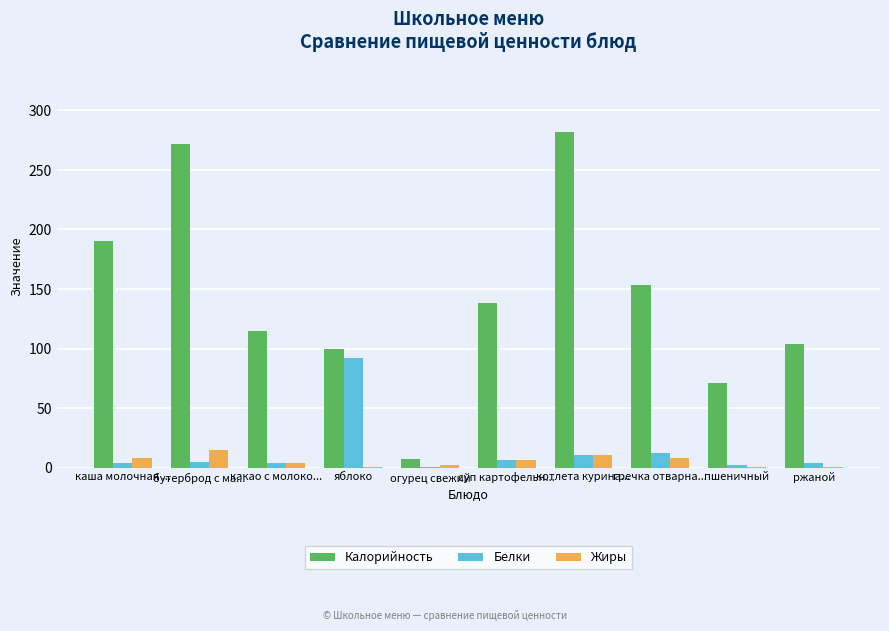

What is the highest value of the Белки series?

92.0